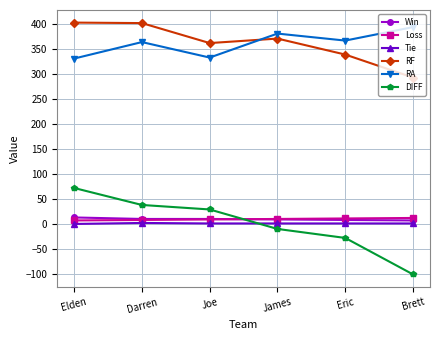

Where is the first local maximum for RA?

Darren